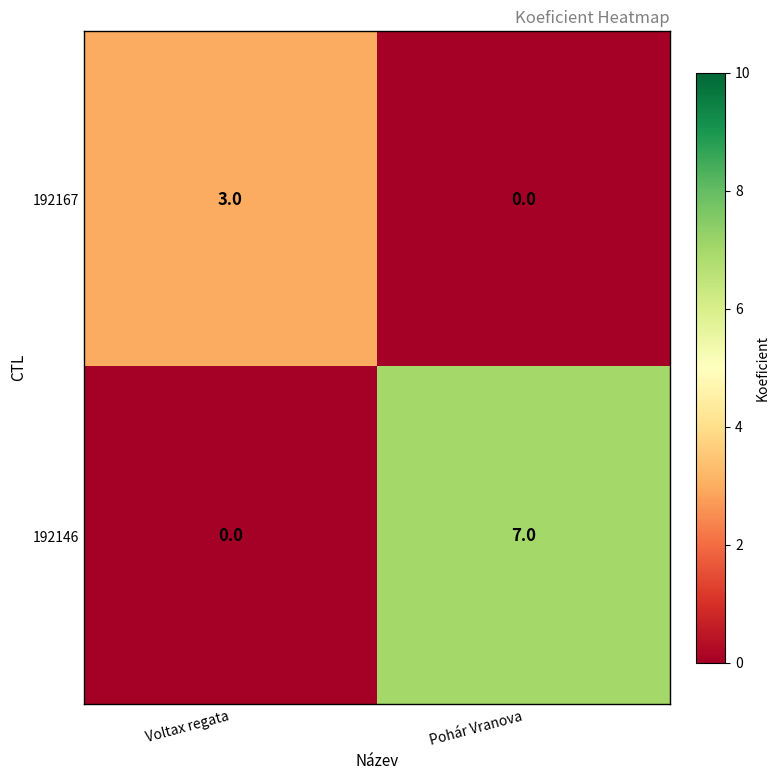

At how many categories does at least one series exceed 2?

2